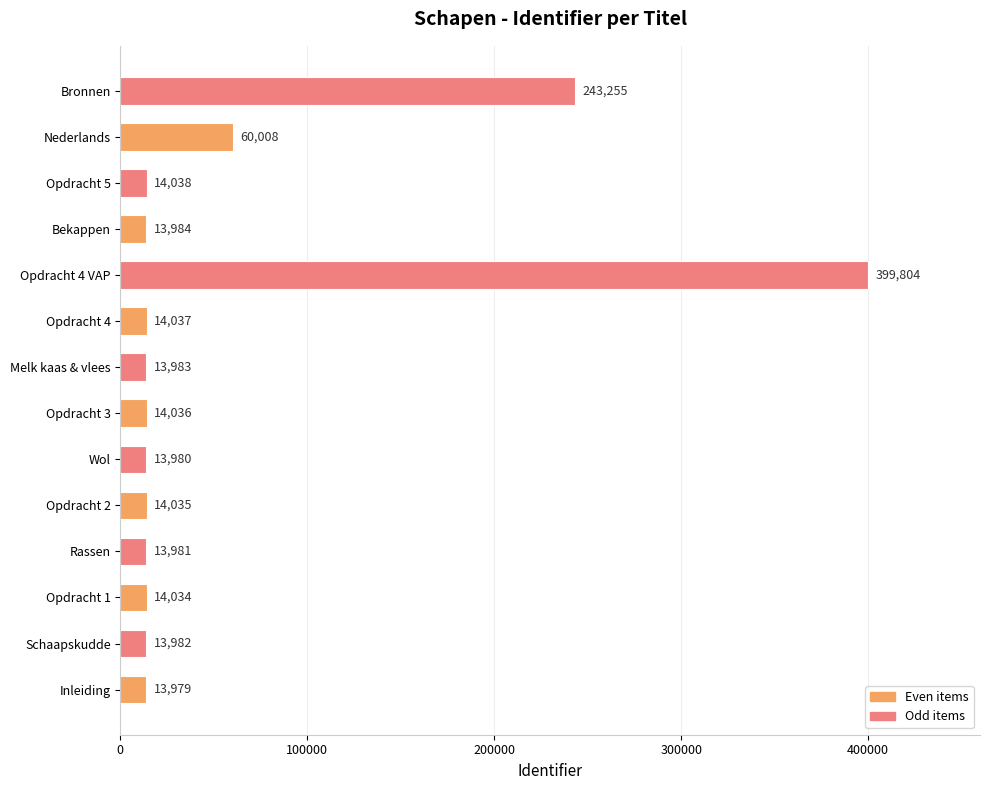

Between Rassen and Inleiding, which is larger?

Rassen